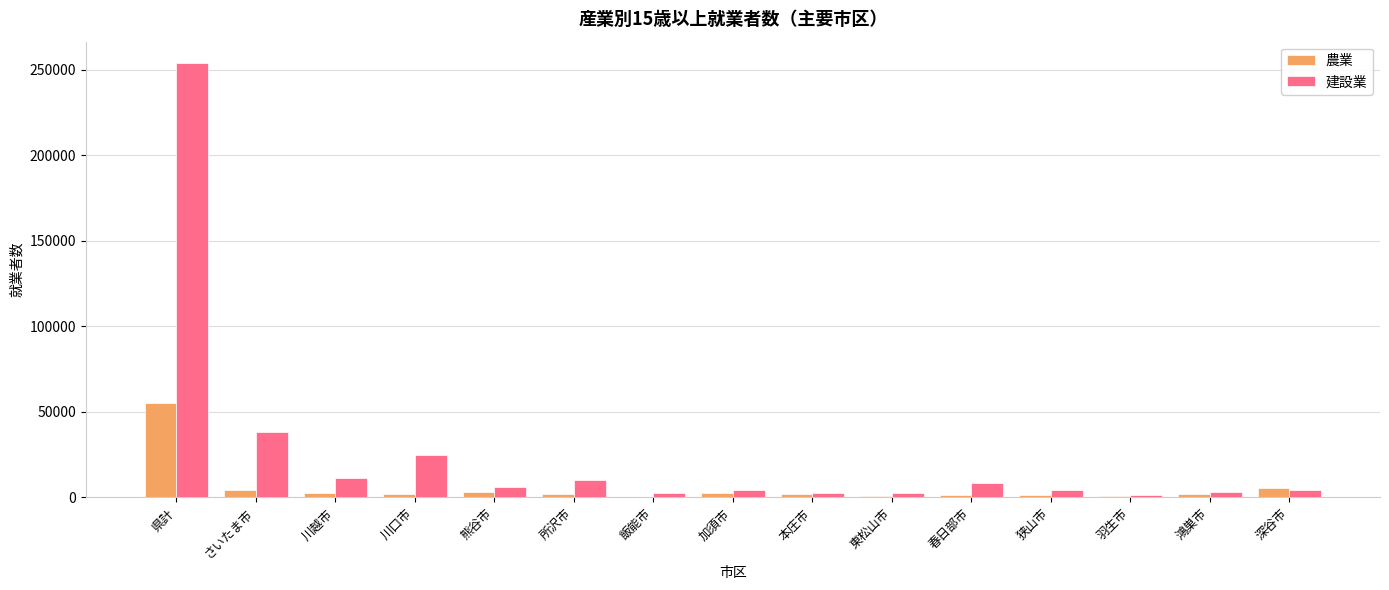

At which label is 建設業 closest to 127576?

さいたま市